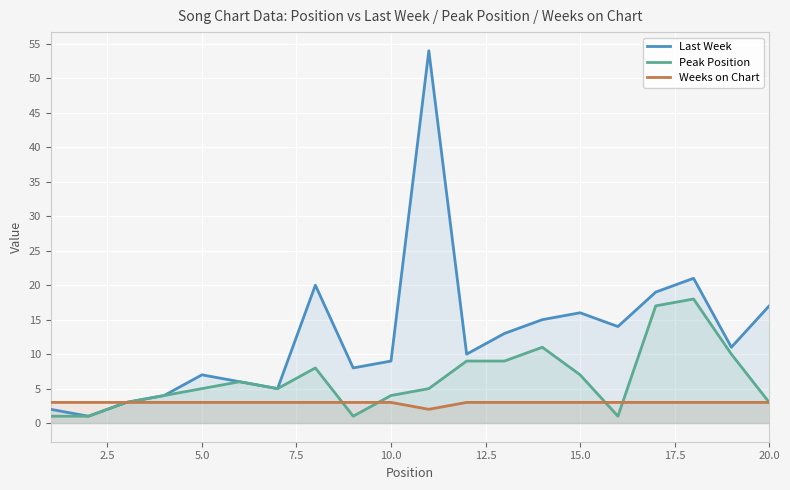

How many intersections are there between Peak Position and Weeks on Chart?

4